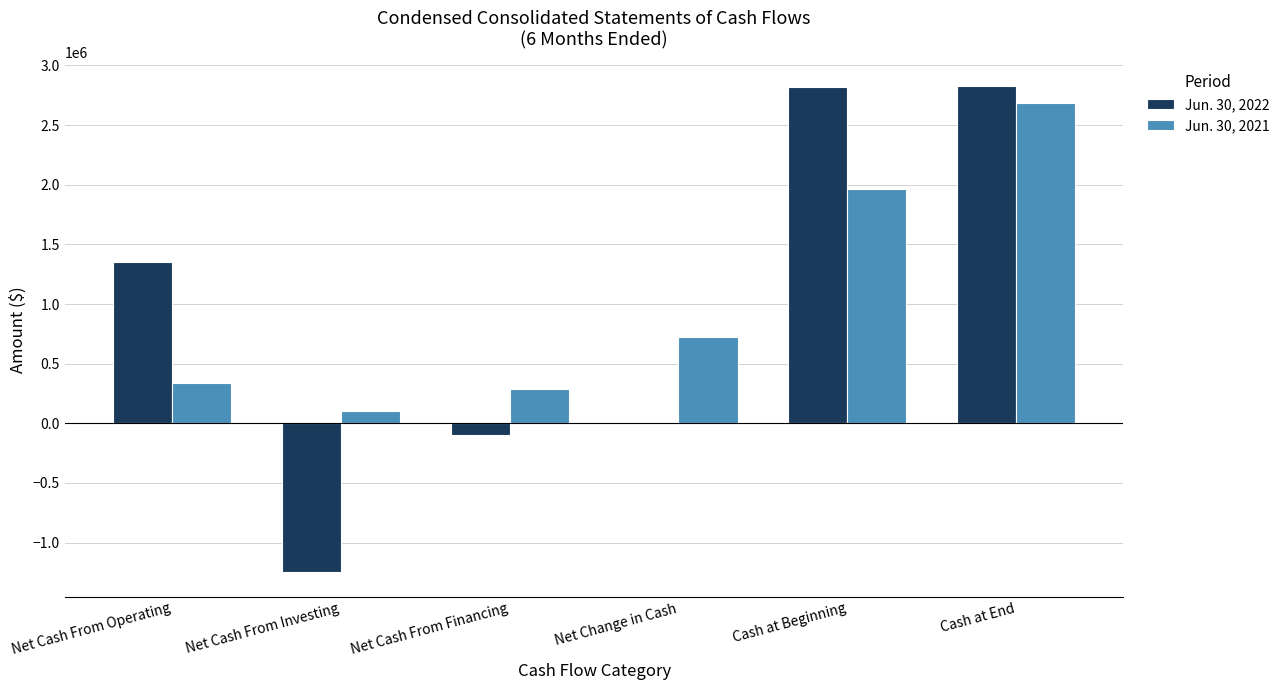

What are all the series names shown in the legend?

Jun. 30, 2022, Jun. 30, 2021